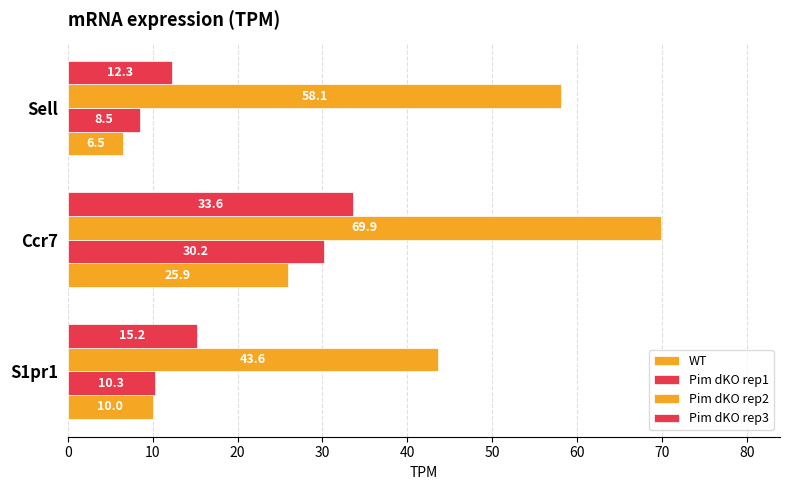

Count the number of data series in this chart.

4